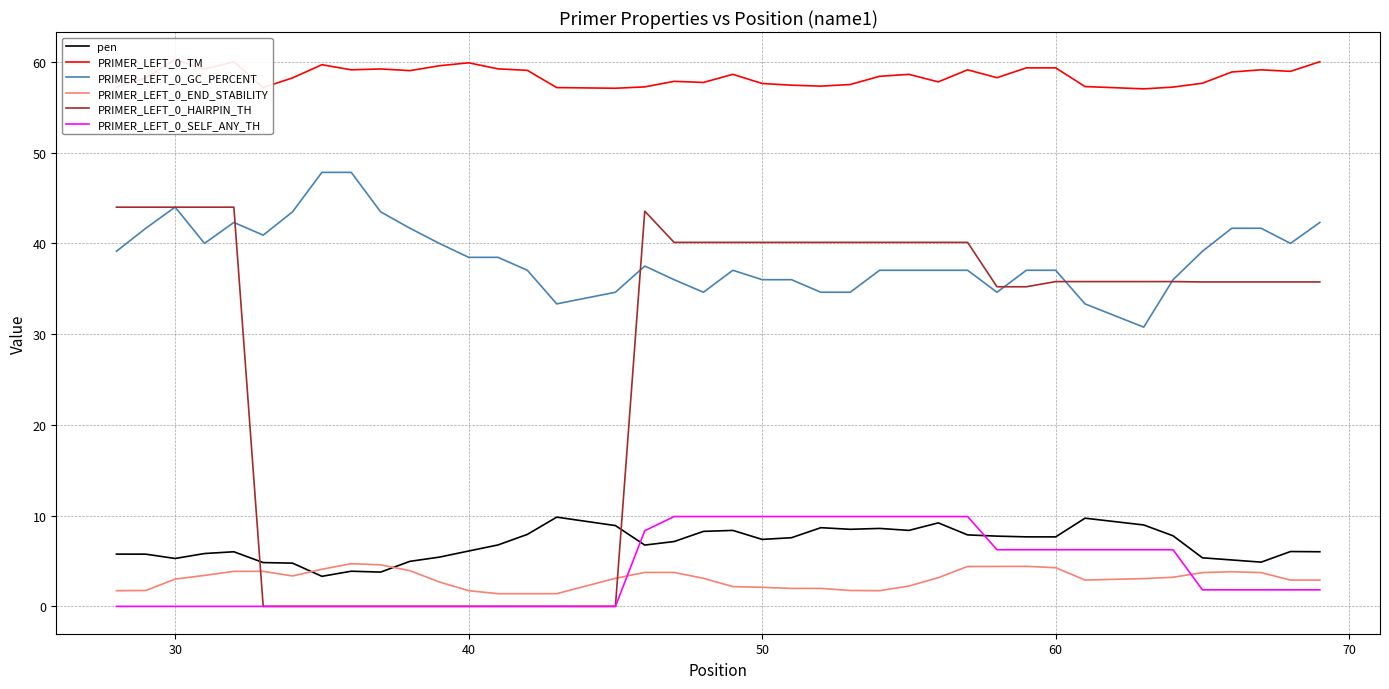

What is the lowest value of the PRIMER_LEFT_0_GC_PERCENT series?

30.8